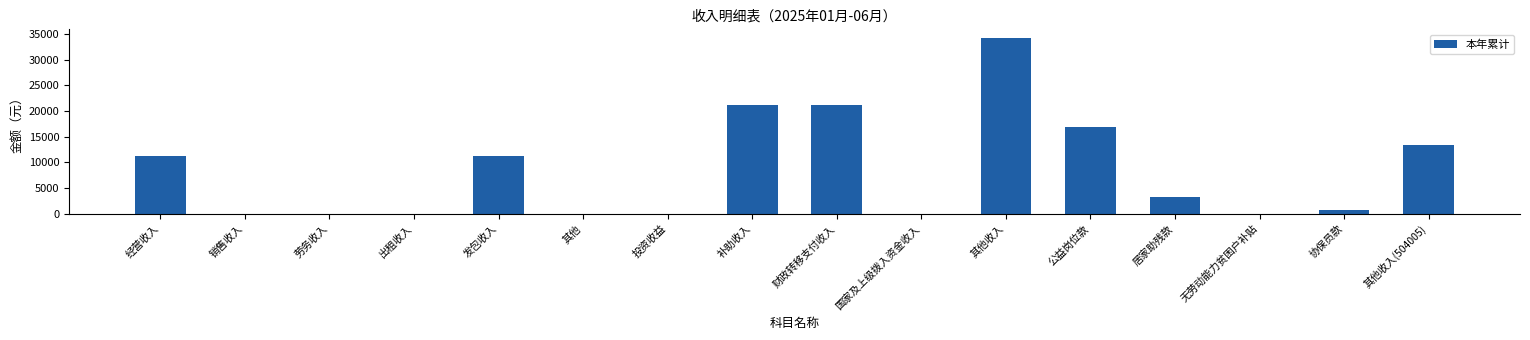

What is the change in value from 发包收入 to 协保员款?

-10428